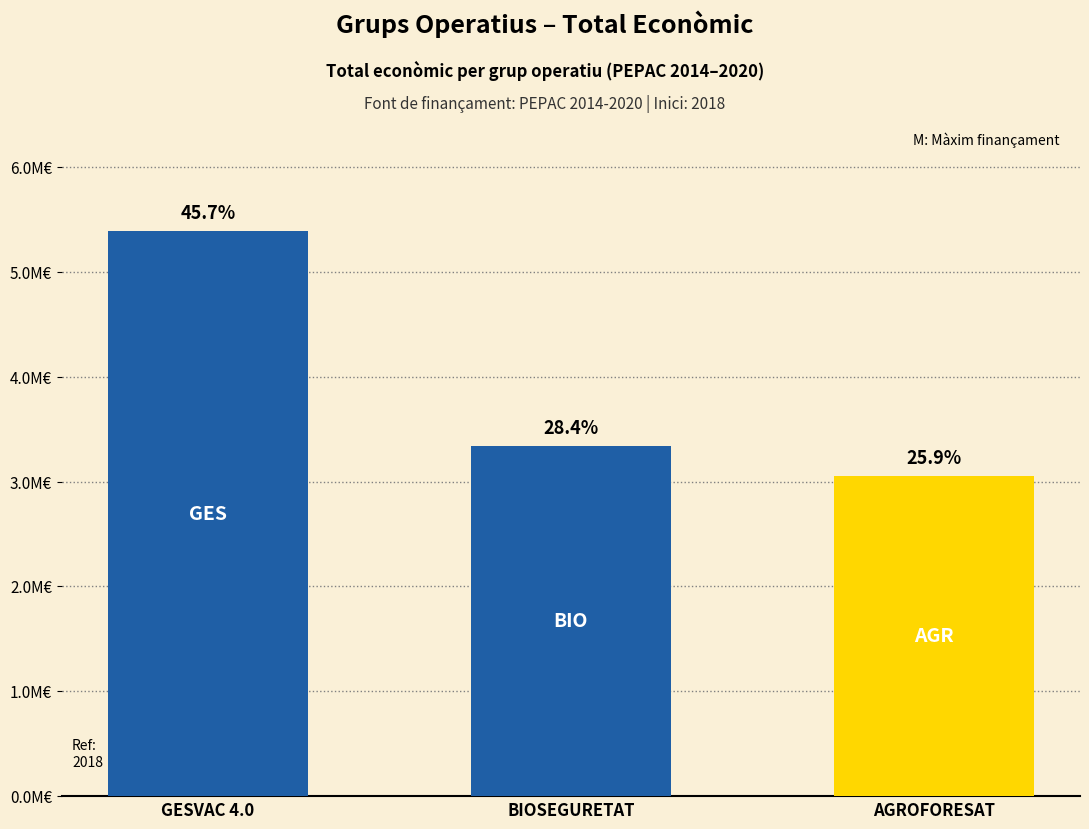

What is the sum of the values at GESVAC 4.0 and BIOSEGURETAT?

8732850